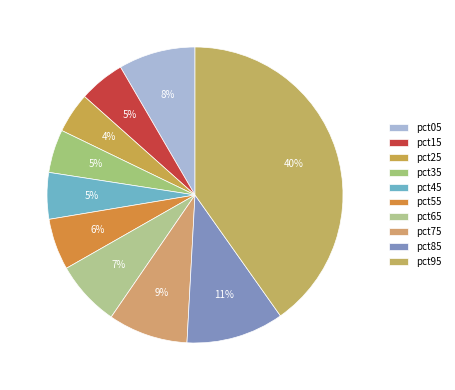

Is there any slice that represents more than half of the pie?

No